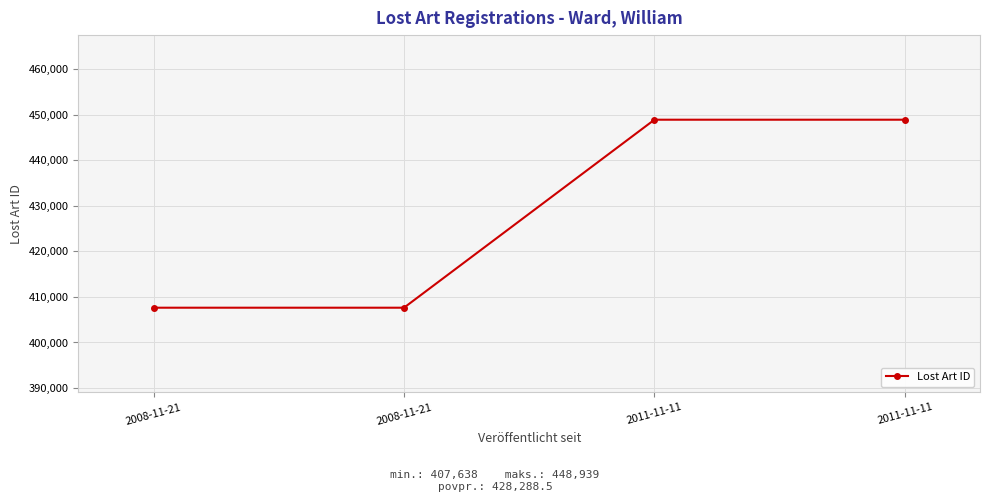

Where is the first local minimum?

2008-11-21